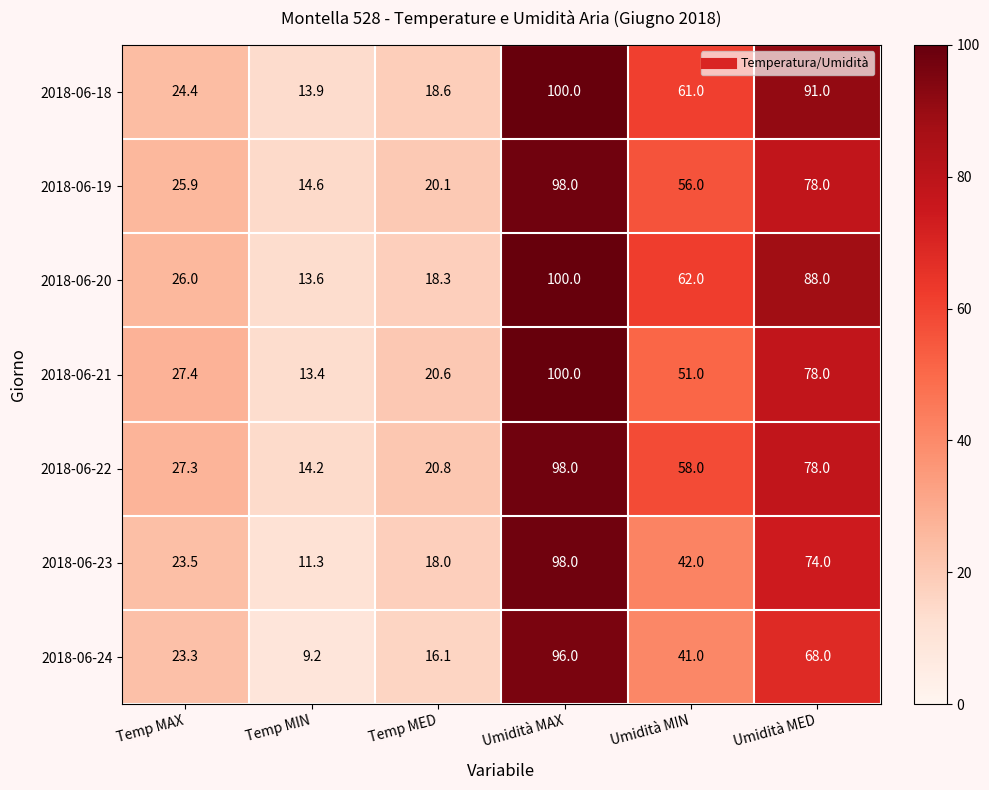

At which category is the sum across all series the highest?

Umidità MAX